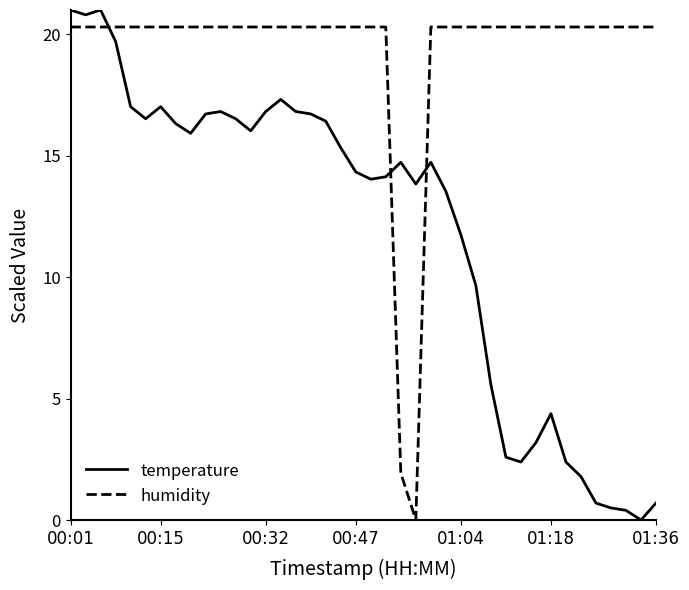

Which series has the largest total across all categories?

humidity